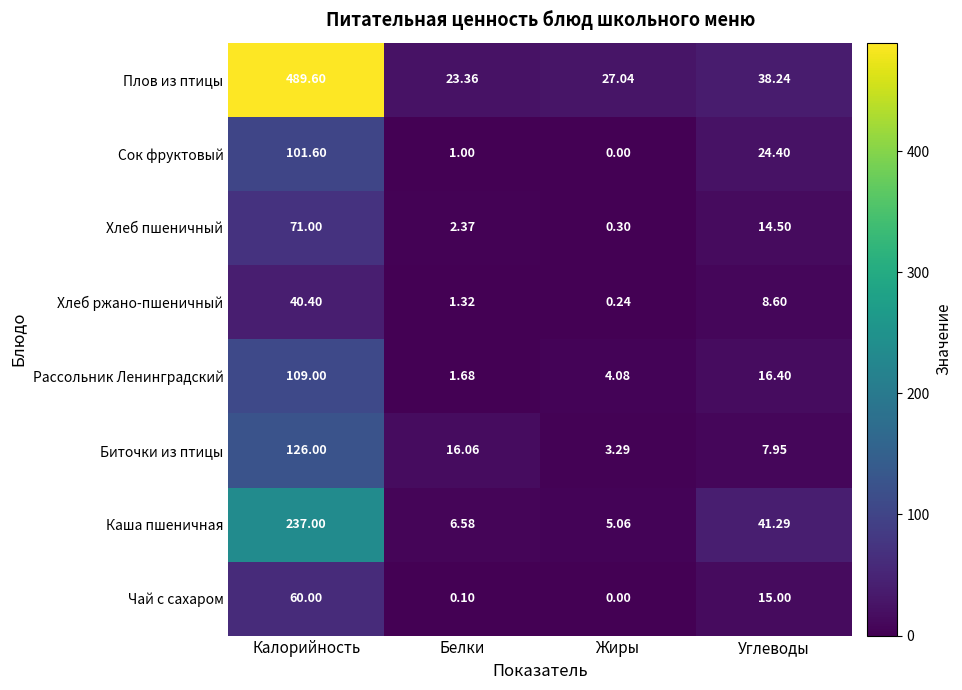

What is the spread (max minus min) of values at Белки?

23.3